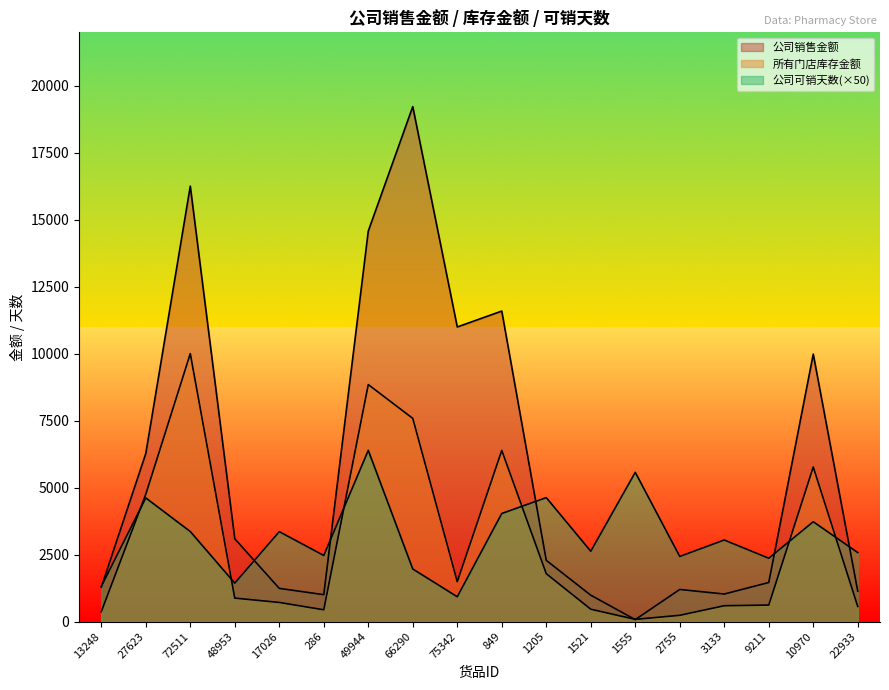

How many times do 所有门店库存金额 and 公司销售金额 cross each other?

2